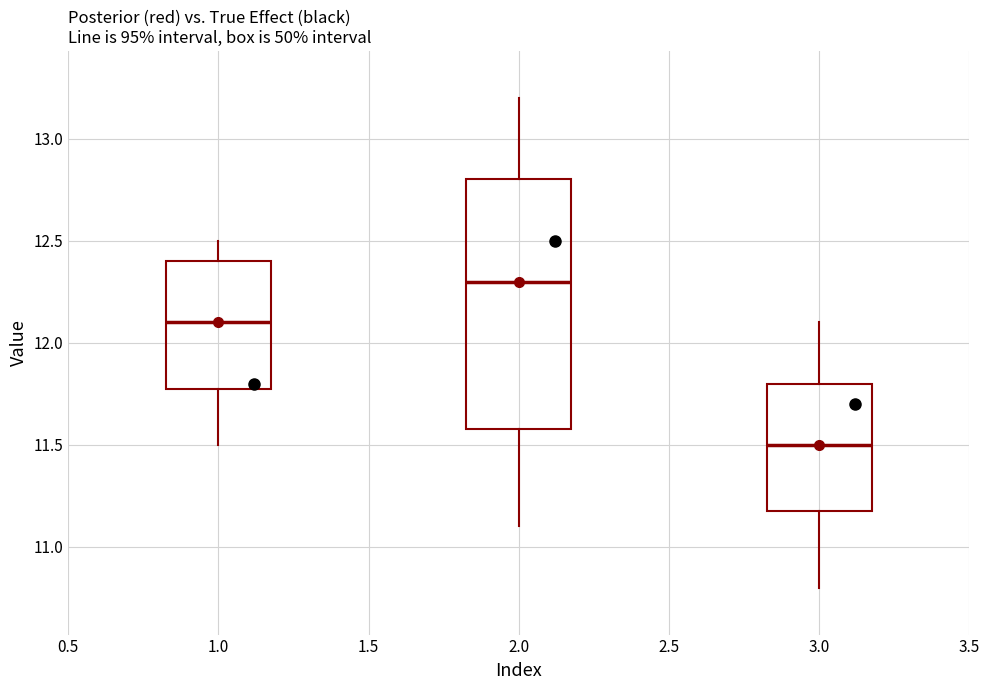

Reading left to right, transcribe this box plot: for each box, give where its median line is, the range the box spans, and where its two whiskers end, as read against the y-axis. The values are not printed on the chart, so give them approximately, as read against the axis.

1.0: median 12.1, box 11.8 to 12.4, whiskers 11.5 to 12.5
2.0: median 12.3, box 11.6 to 12.8, whiskers 11.1 to 13.2
3.0: median 11.5, box 11.2 to 11.8, whiskers 10.8 to 12.1